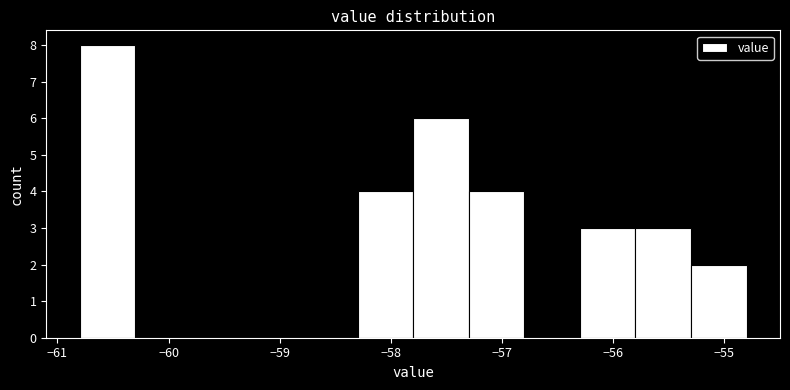

Reading left to right, list every bar in this chart as the range it spans on the x-axis followed by its height. The values are not printed on the chart, so give them approximately, as read against the axis.

-60.8 to -60.3: 8
-60.3 to -59.8: 0
-59.8 to -59.3: 0
-59.3 to -58.8: 0
-58.8 to -58.3: 0
-58.3 to -57.8: 4
-57.8 to -57.3: 6
-57.3 to -56.8: 4
-56.8 to -56.3: 0
-56.3 to -55.8: 3
-55.8 to -55.3: 3
-55.3 to -54.8: 2